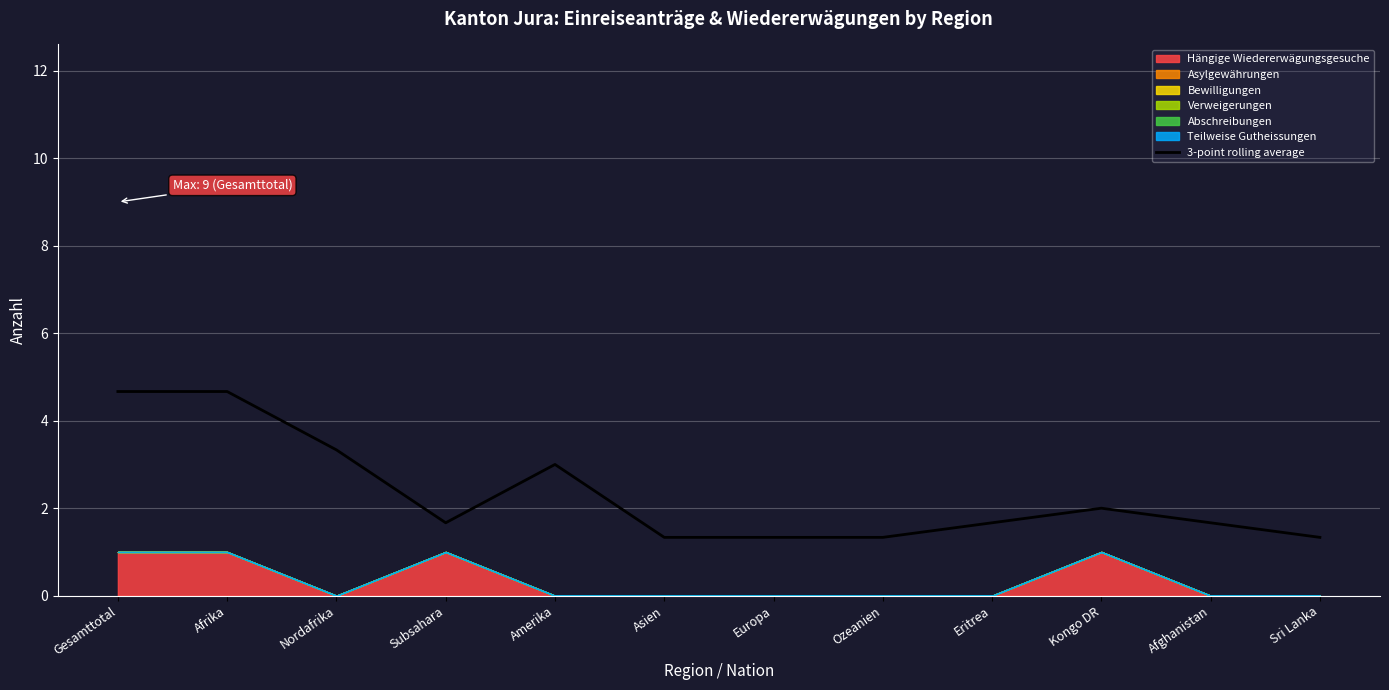

Which category has the highest value across all series?

Gesamttotal